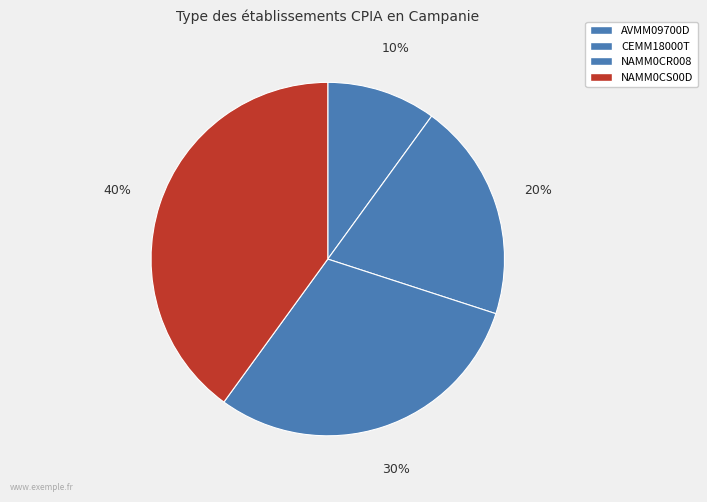

How many slices are in this pie chart?

4